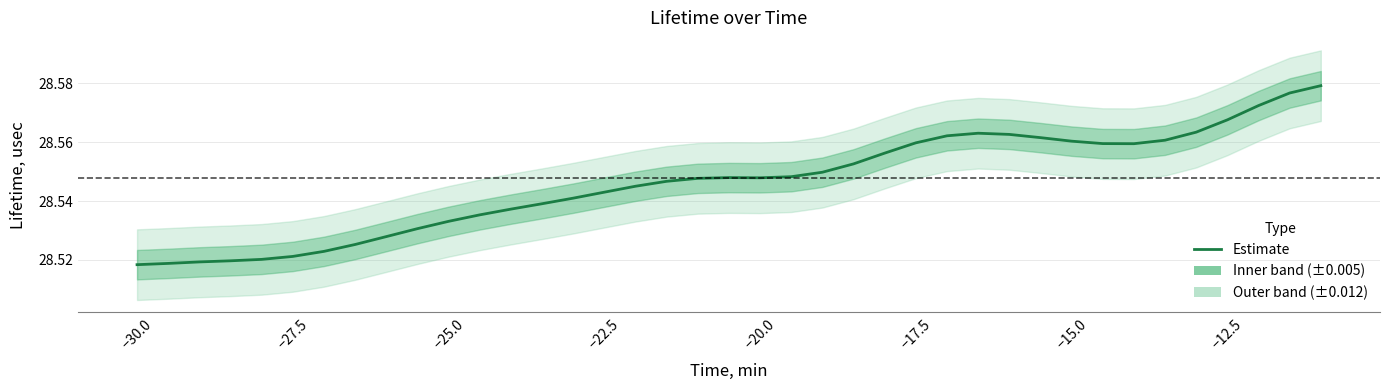

How many interior local peaks (higher than both neighbors) does the data have?

2